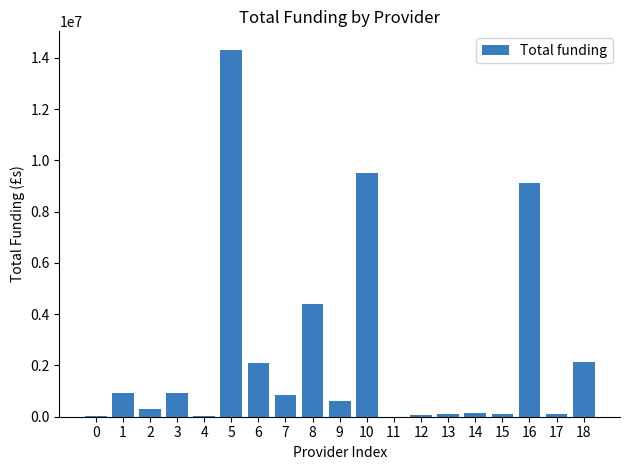

The value at 6 is 1023515. True or false?

False